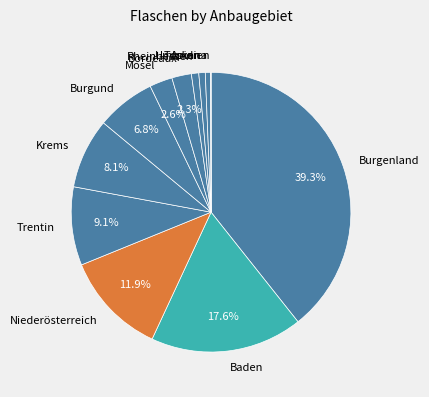

Does Umbrien represent more than half of the total?

No